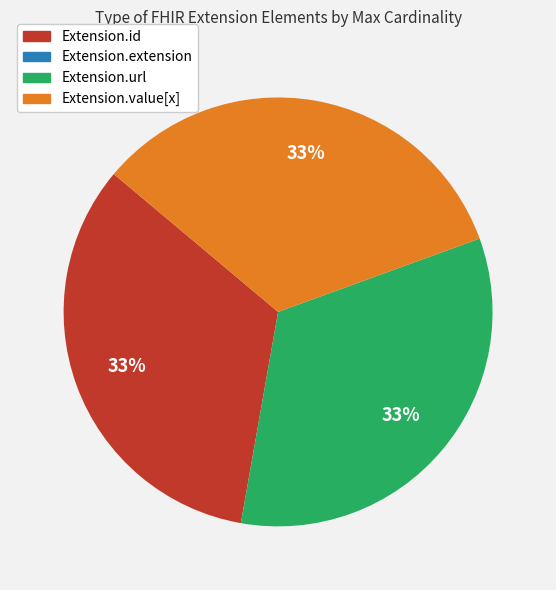

True or false: Extension.id accounts for 33% of the total.

True